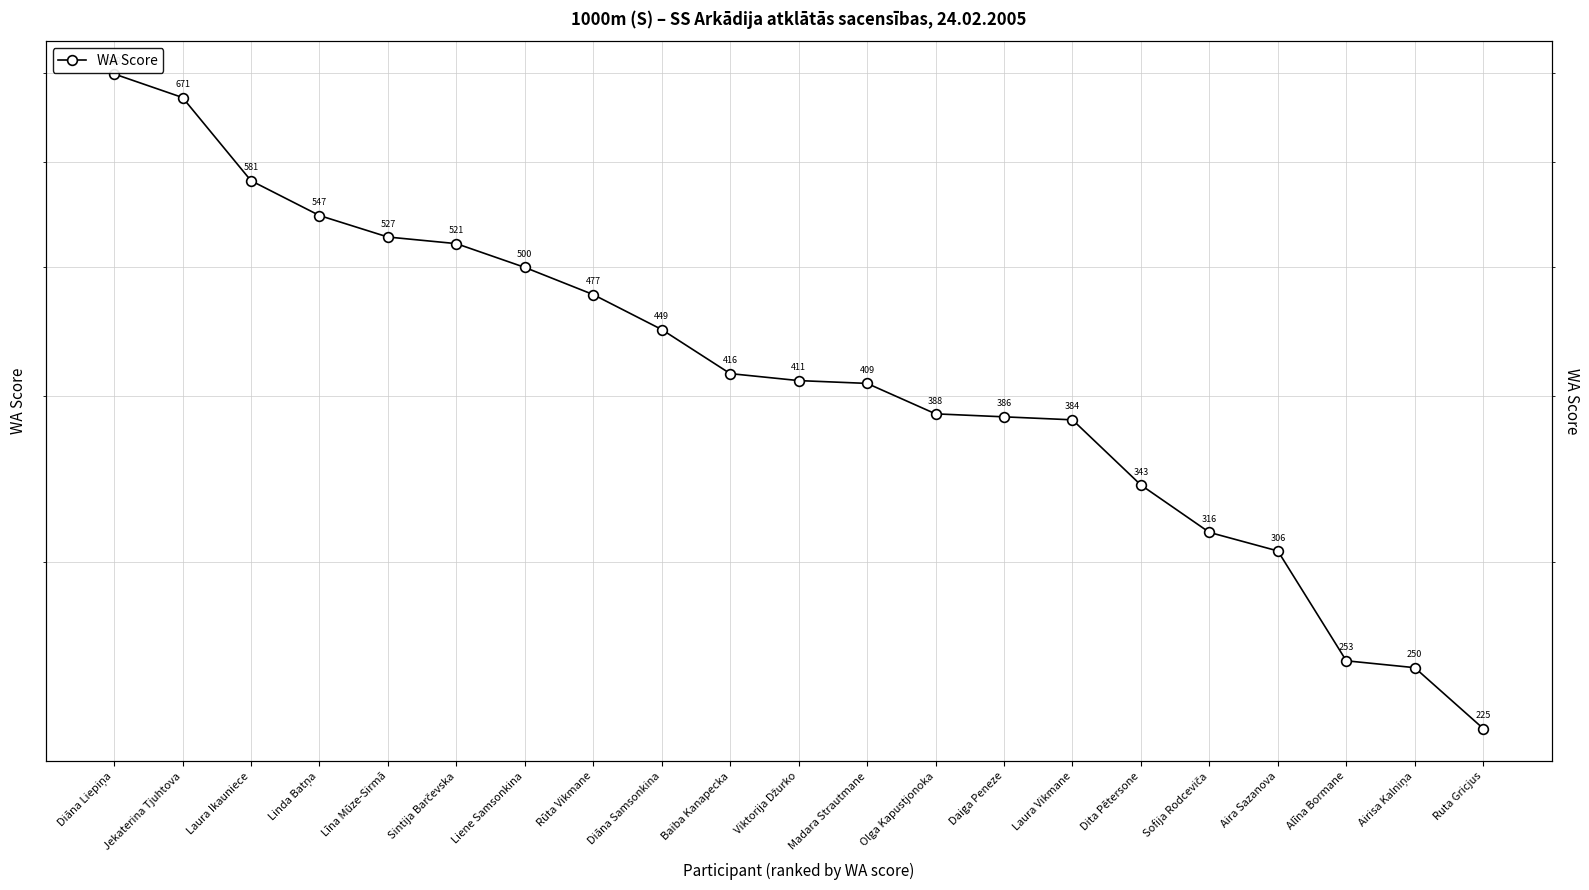

What is the ratio of the value at Liene Samsonkina to the value at Laura Vikmane?

1.3